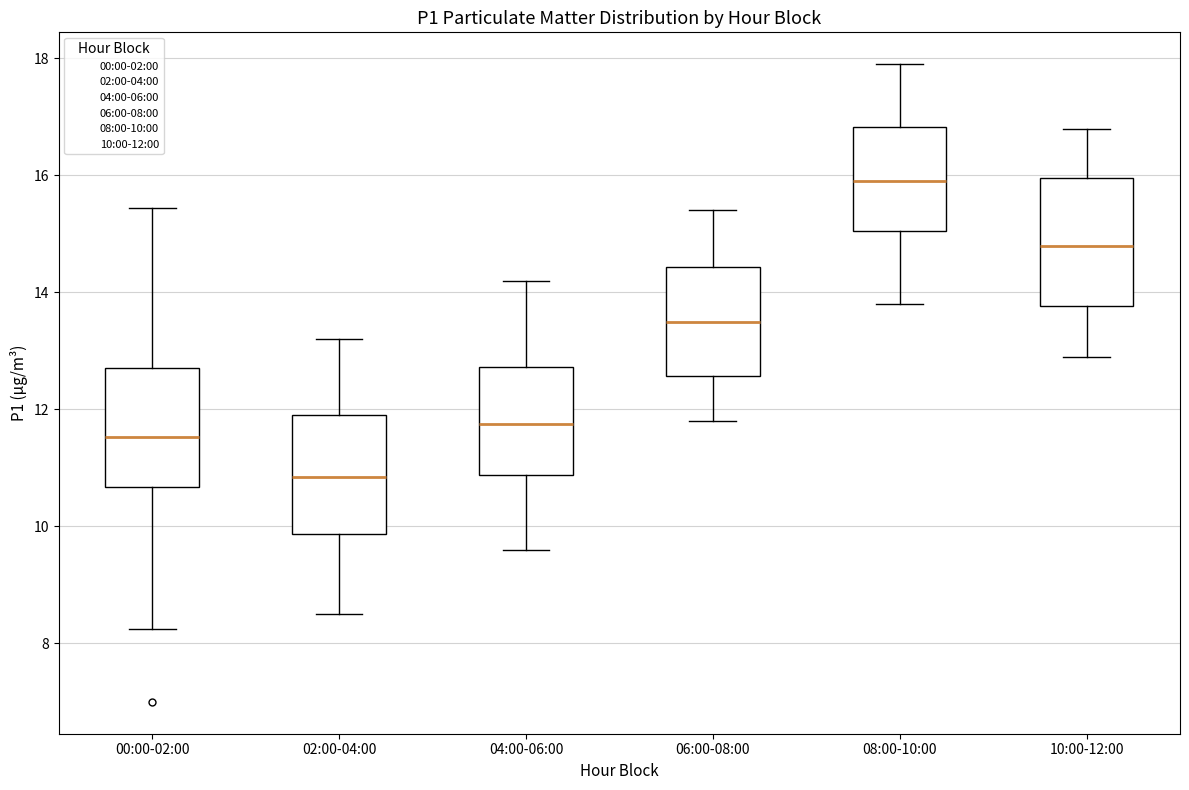

Reading left to right, read every box against the y-axis: the position of its median line, the range the box covers, and the ends of its whiskers. The values are not printed on the chart, so give them approximately, as read against the axis.

00:00-02:00: median 11.6, box 10.6 to 12.8, whiskers 8.2 to 15.4
02:00-04:00: median 10.8, box 9.8 to 12.0, whiskers 8.6 to 13.2
04:00-06:00: median 11.8, box 10.8 to 12.8, whiskers 9.6 to 14.2
06:00-08:00: median 13.6, box 12.6 to 14.4, whiskers 11.8 to 15.4
08:00-10:00: median 16.0, box 15.0 to 16.8, whiskers 13.8 to 18.0
10:00-12:00: median 14.8, box 13.8 to 16.0, whiskers 13.0 to 16.8